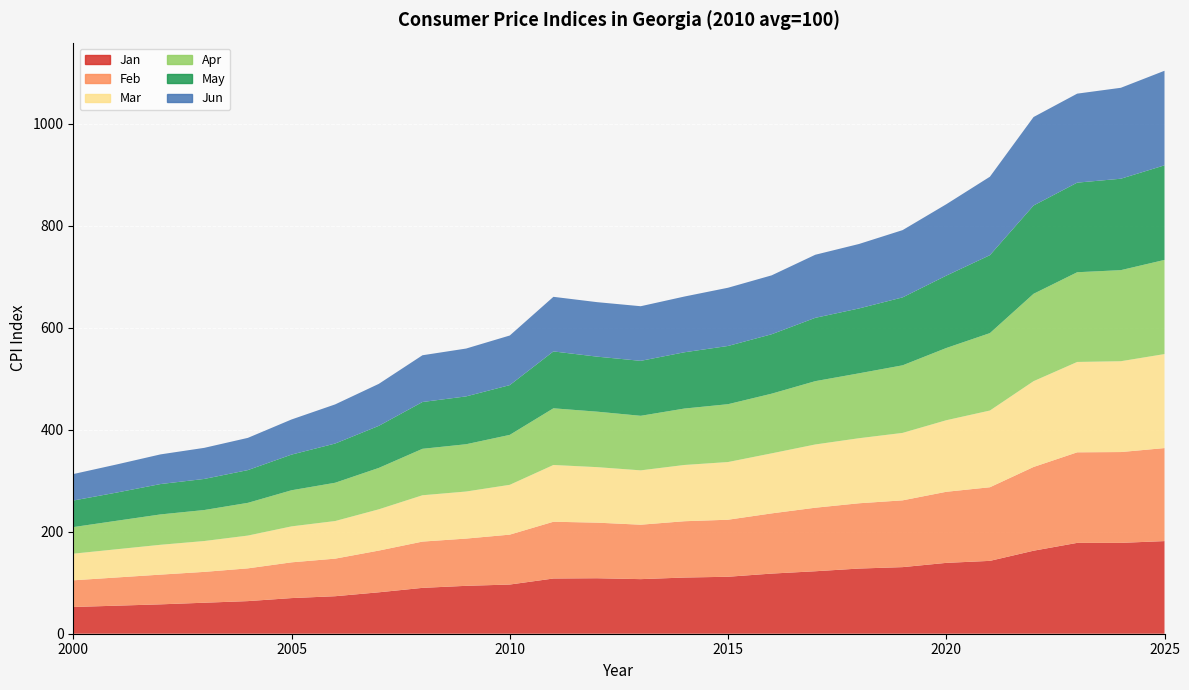

Reading left to right, extract all data points from this chart.

Jan: 52.4	55.0	57.6	60.8	64.0	69.9	73.6	81.2	89.9	93.9	96.5	108.3	108.8	107.1	110.2	111.7	118.0	122.5	127.8	130.6	139.0	142.9	162.8	178.2	178.2	181.7
Feb: 52.3	55.3	58.3	60.5	64.2	70.1	73.7	81.8	90.8	92.7	97.9	111.4	109.1	106.8	110.5	111.9	118.1	124.6	128.0	131.0	139.4	144.4	164.3	177.6	178.1	182.4
Mar: 52.3	55.4	58.5	60.5	64.3	70.5	73.8	81.0	90.9	92.3	97.7	111.3	108.9	106.6	110.3	113.2	117.8	124.1	127.6	132.3	140.3	150.5	168.3	177.2	178.2	184.4
Apr: 52.1	55.9	59.6	60.8	64.2	70.8	75.1	81.2	91.1	92.7	97.9	111.2	108.8	107.0	110.7	113.5	117.0	124.2	127.3	132.6	141.7	151.9	171.4	176.0	178.6	184.7
May: 52.1	55.3	59.6	61.0	64.2	69.9	76.9	82.5	91.8	93.8	97.6	111.6	107.9	107.8	110.4	114.2	116.6	124.2	127.3	133.2	142.0	152.9	173.2	175.7	179.3	185.5
Jun: 51.9	55.1	58.2	61.0	63.2	68.9	76.8	82.4	91.7	93.8	97.3	107.1	106.9	107.1	109.3	114.2	115.5	123.7	126.4	131.9	140.0	153.9	173.6	174.6	178.4	185.5